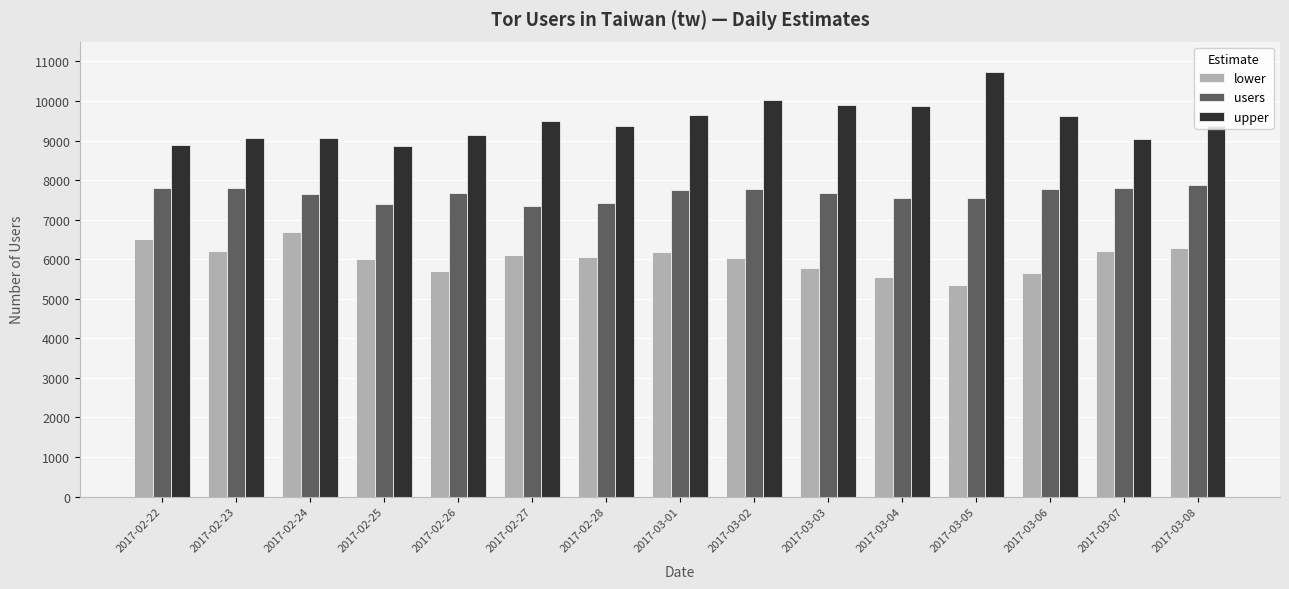

The users series shows 7753 at 2017-03-01. True or false?

True